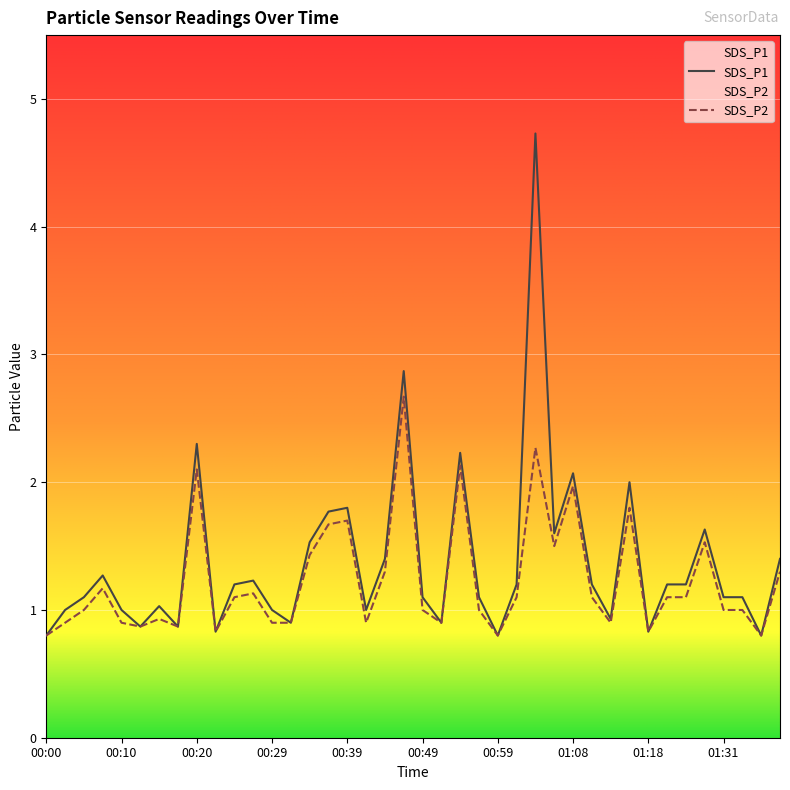

At which category does SDS_P1 reach its first local valley?

00:12